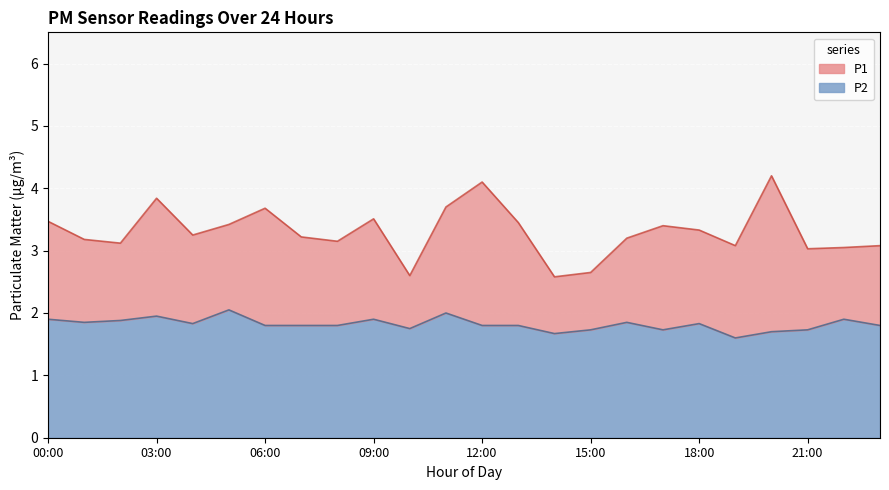

Which series has the largest range (max minus min)?

P1